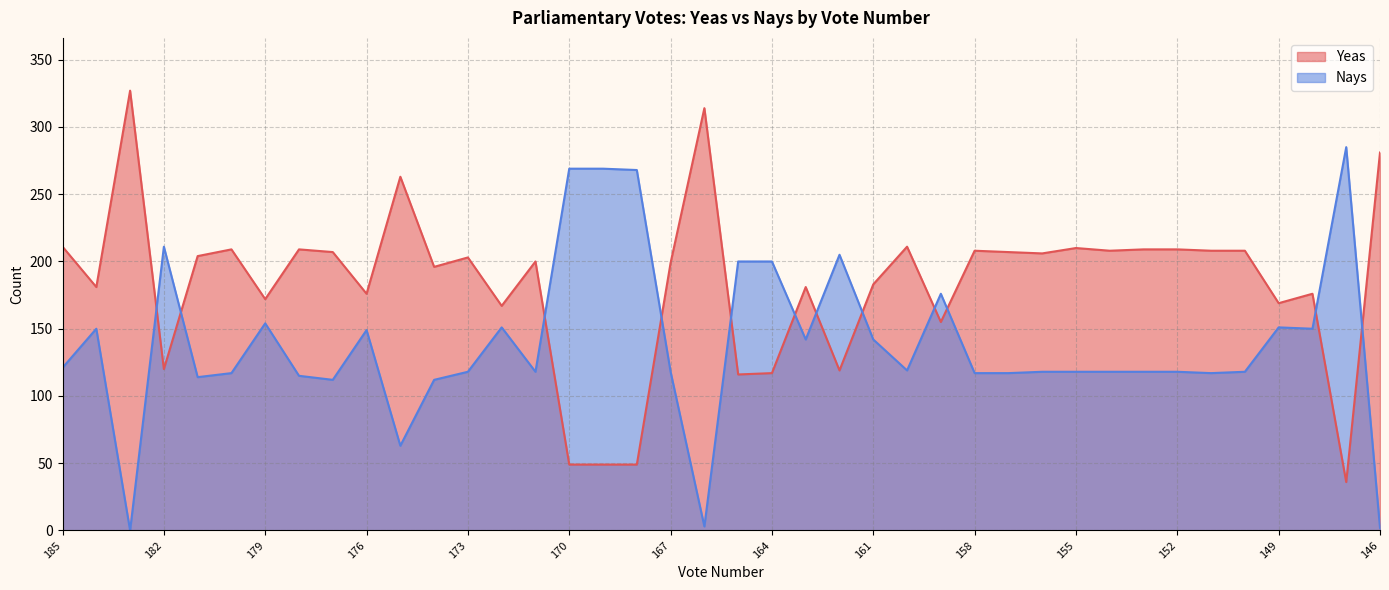

The value of Nays at 176 is 149. True or false?

True